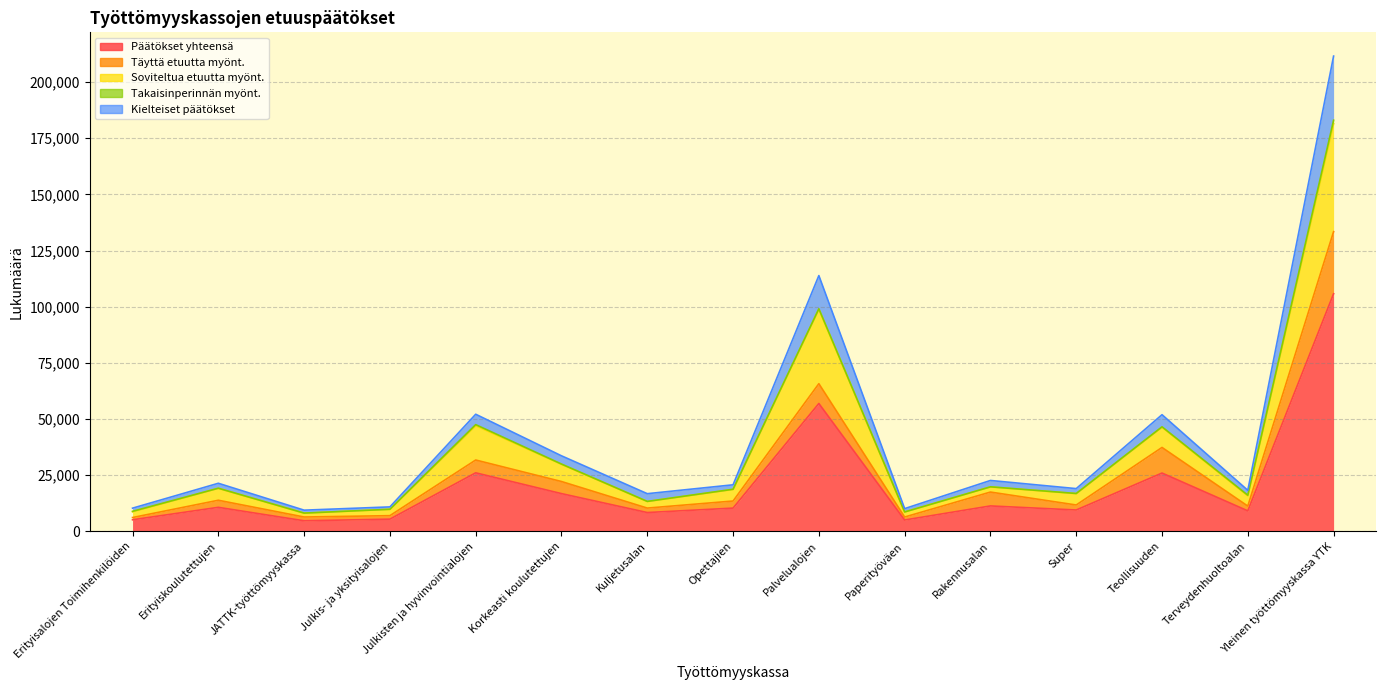

Reading left to right, what are all the values shown in this chart?

Päätökset yhteensä: 5171	10710	4726	5452	26072	16820	8394	10368	56936	5067	11334	9522	25973	9142	105784
Soviteltua etuutta myönt.: 8733	19135	8086	9818	47019	29845	13280	18636	98813	8637	19755	16780	46341	15800	181479
Kielteiset päätökset: 10342	21420	9452	10904	52144	33640	16788	20736	113872	10134	22668	19044	51946	18284	211568